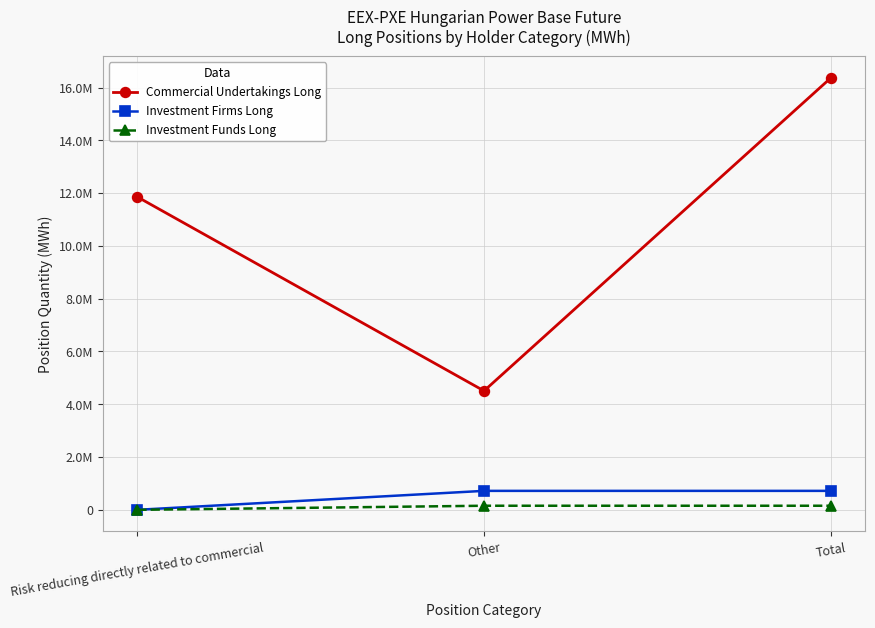

What are all the series names shown in the legend?

Commercial Undertakings Long, Investment Firms Long, Investment Funds Long